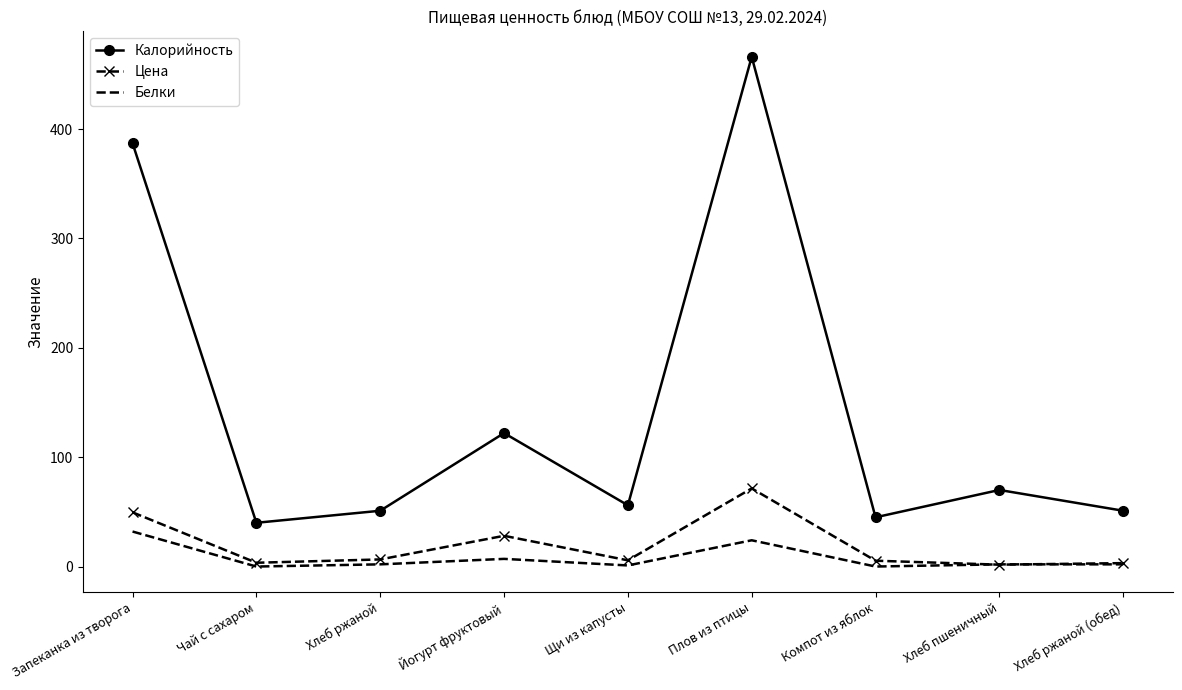

What are all the series names shown in the legend?

Калорийность, Цена, Белки